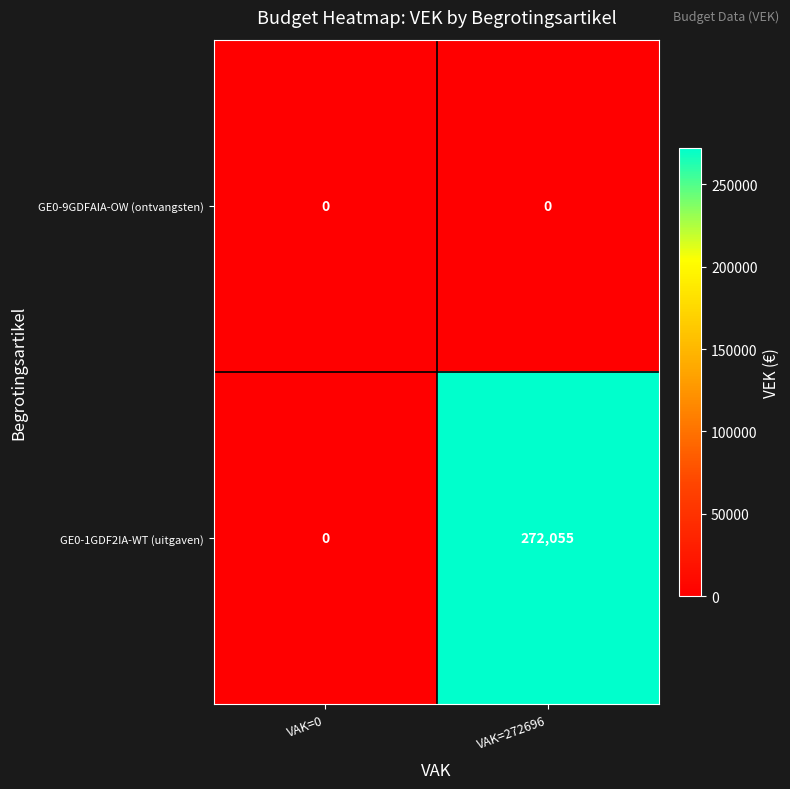

The GE0-1GDF2IA-WT (uitgaven) series shows 0 at VAK=0. True or false?

True